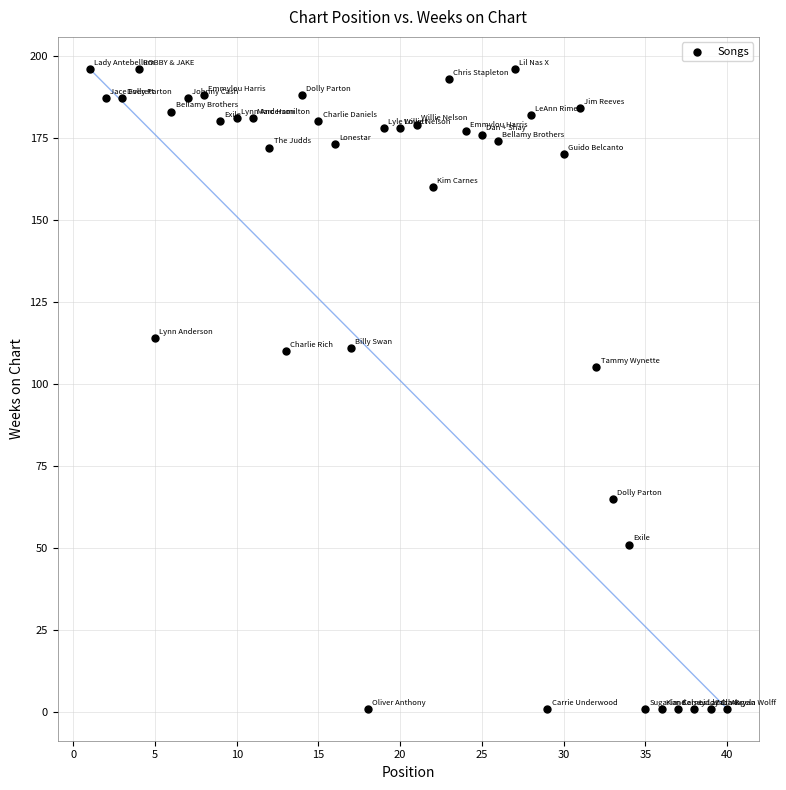

What Y value in the scatter plot is closest to 98?

105